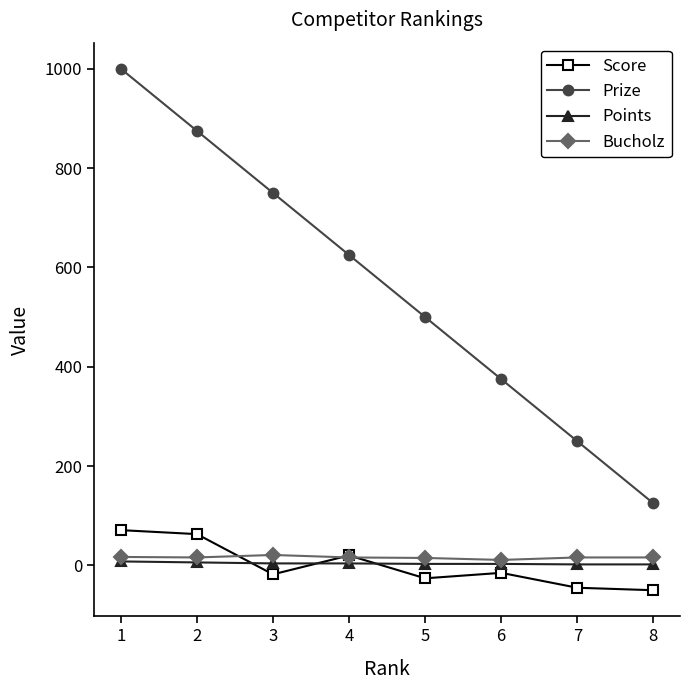

Is the value of Prize at 4 greater than the value of Points at 7?

Yes